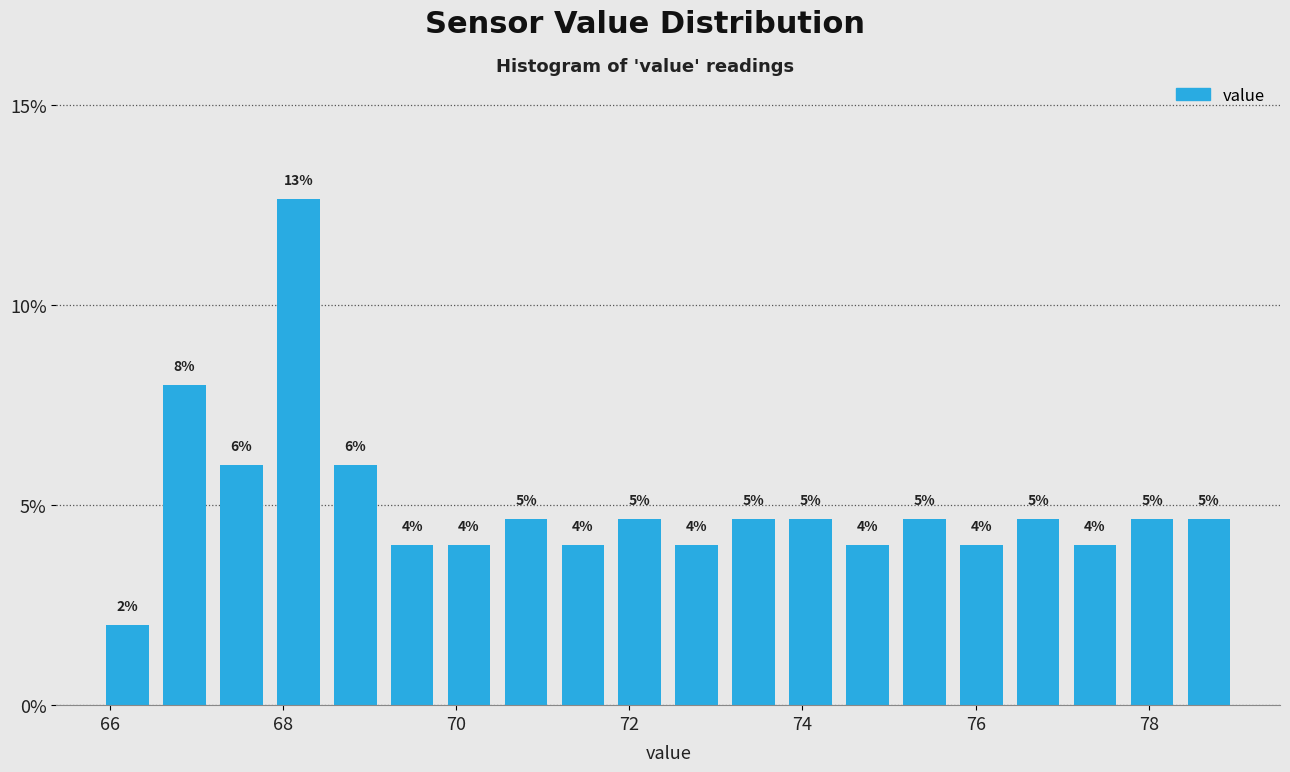

Read against the x-axis, roughly where is the centre of the tallest bar?

68.2